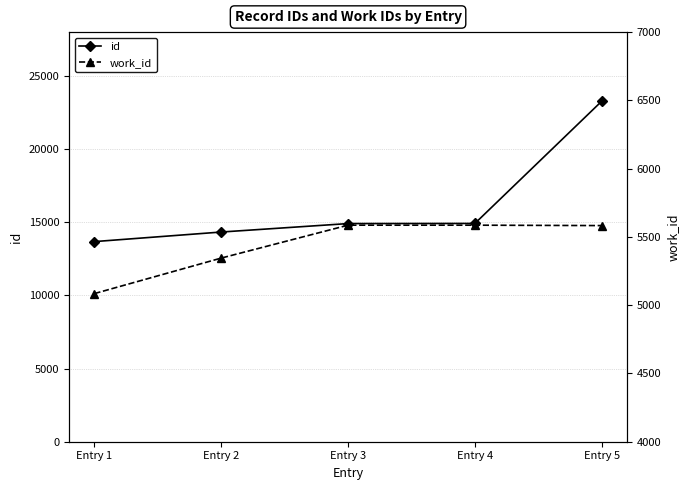

What is the lowest value of the work_id series?

5085